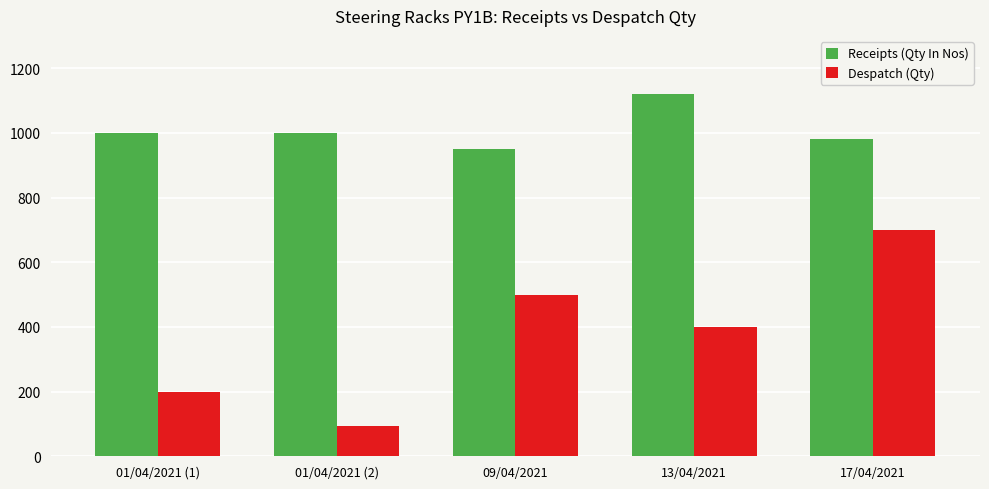

What is the sum of the Receipts (Qty In Nos) values at 01/04/2021 (2) and 01/04/2021 (1)?

2000